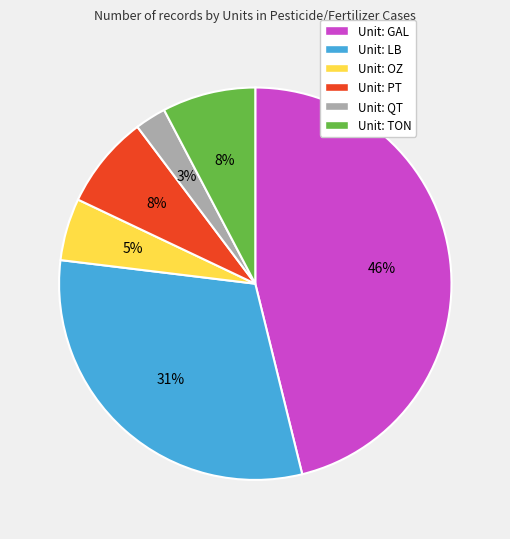

To the nearest percent, what is the average slice percentage?

17%